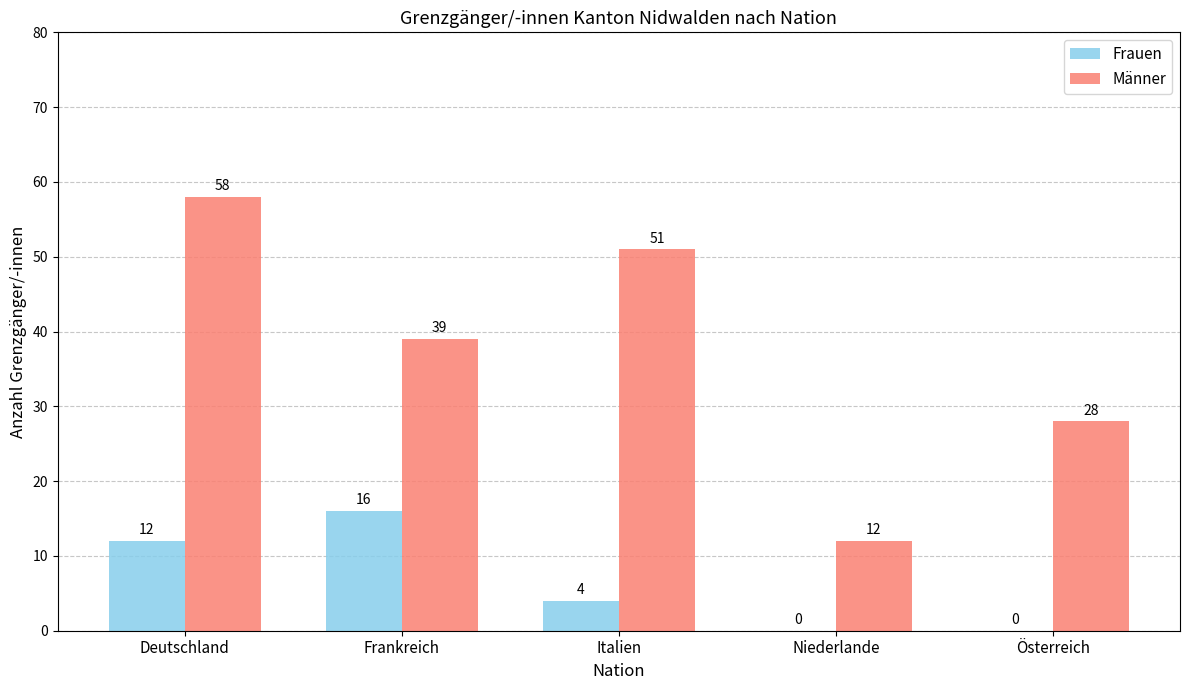

At which label does Frauen reach its peak?

Frankreich